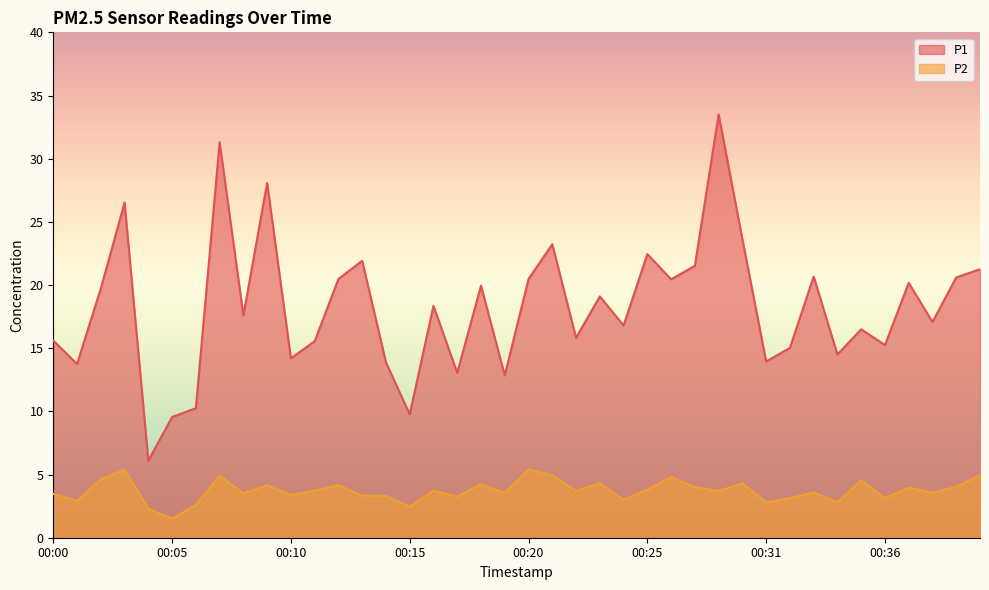

At which category does P2 reach its first local peak?

00:03